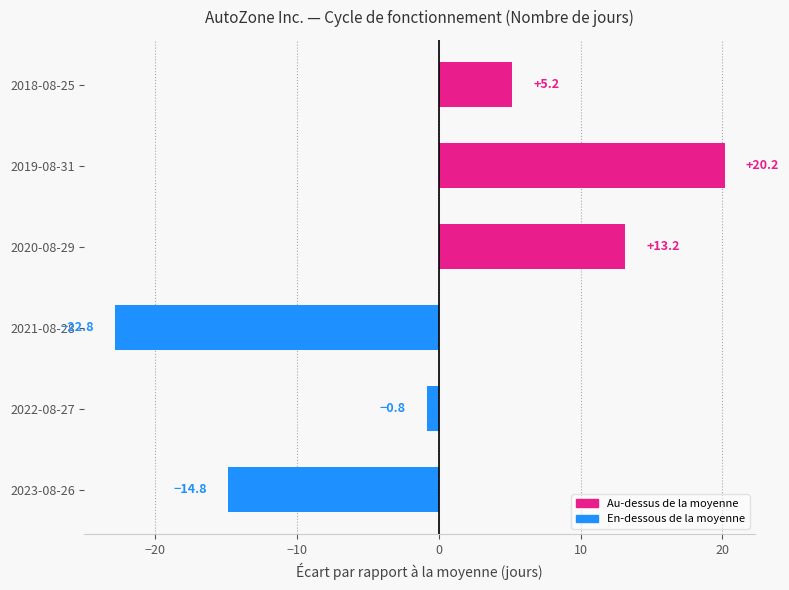

How many distinct data groups are displayed?

1